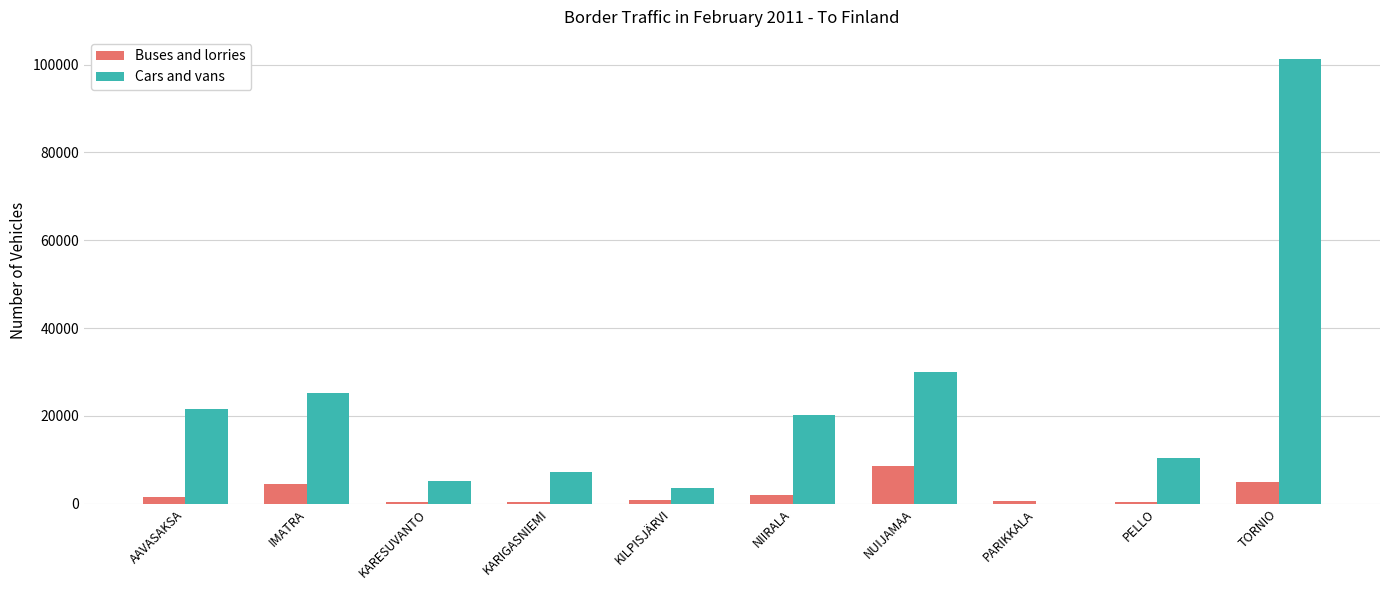

Does the chart contain stacked bars?

No